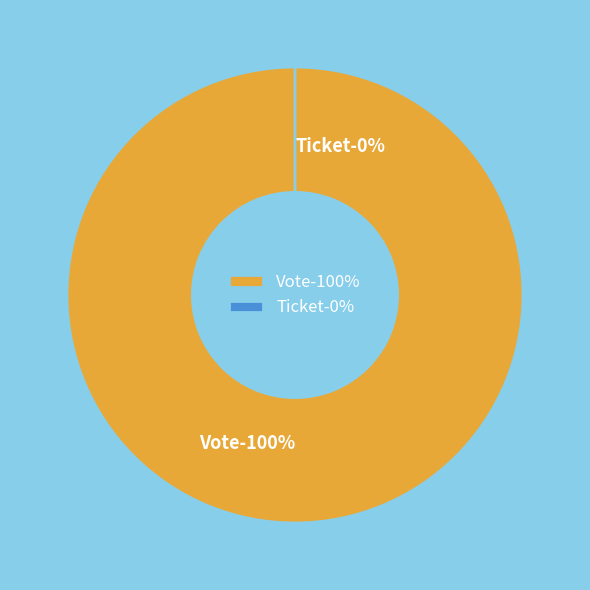

Does Vote represent more than half of the total?

Yes